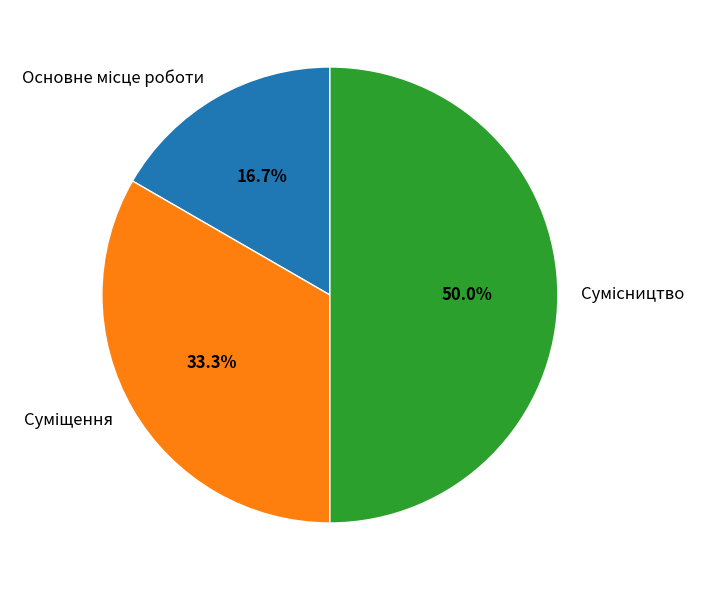

Rank the categories by value from lowest to highest.

Основне місце роботи, Суміщення, Сумісництво